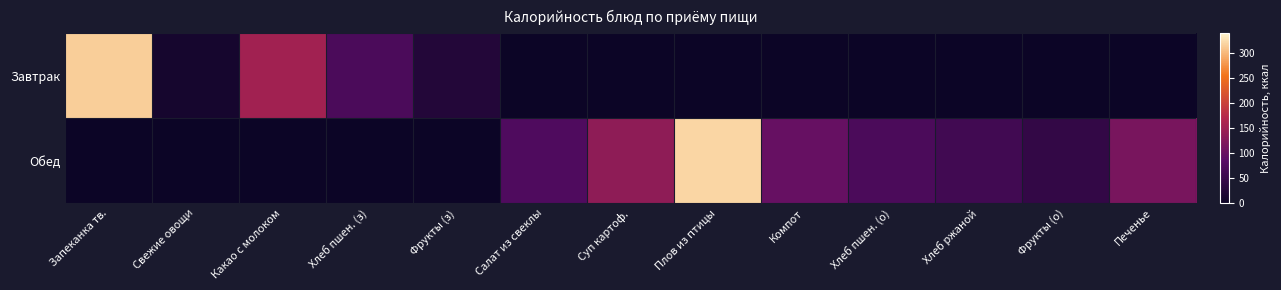

Rank the series by their average value, from highest to lowest.

Обед, Завтрак